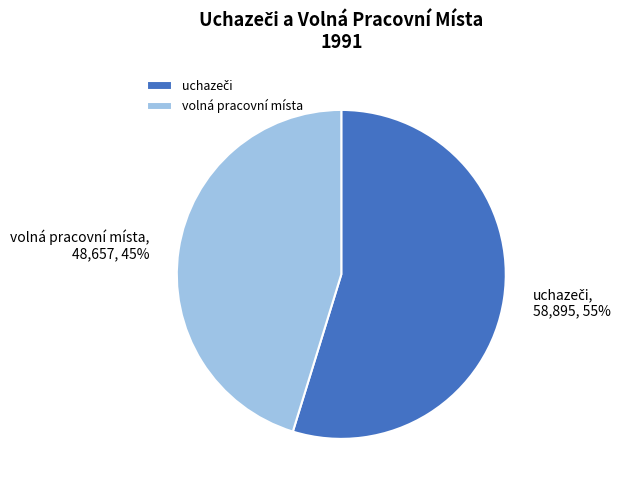

Is there a majority slice in this chart?

Yes